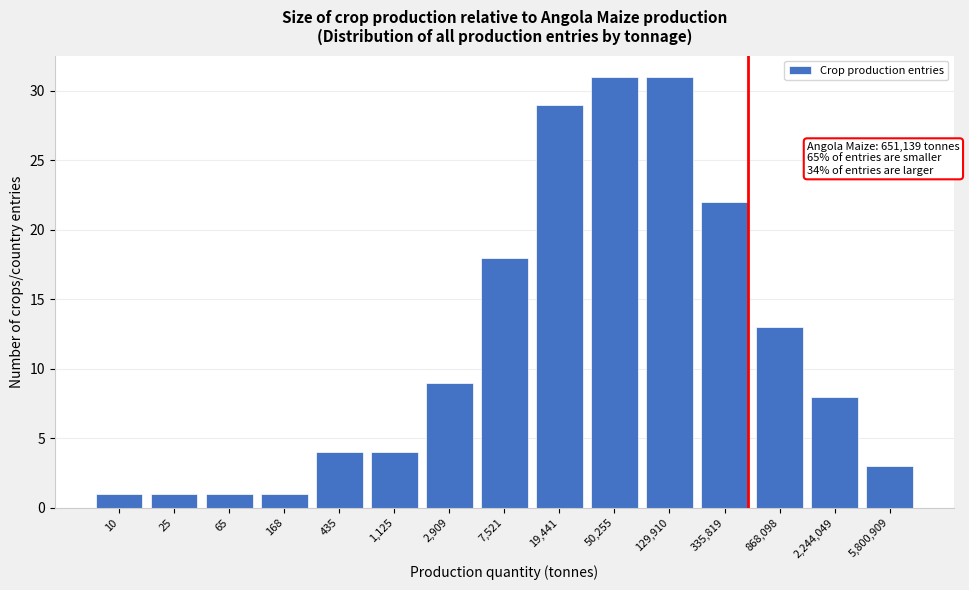

Reading left to right, extract all data points from this chart.

10=1	25=1	65=1	168=1	435=4	1,125=4	2,909=9	7,521=18	19,441=29	50,255=31	129,910=31	335,819=22	868,098=13	2,244,049=8	5,800,909=3